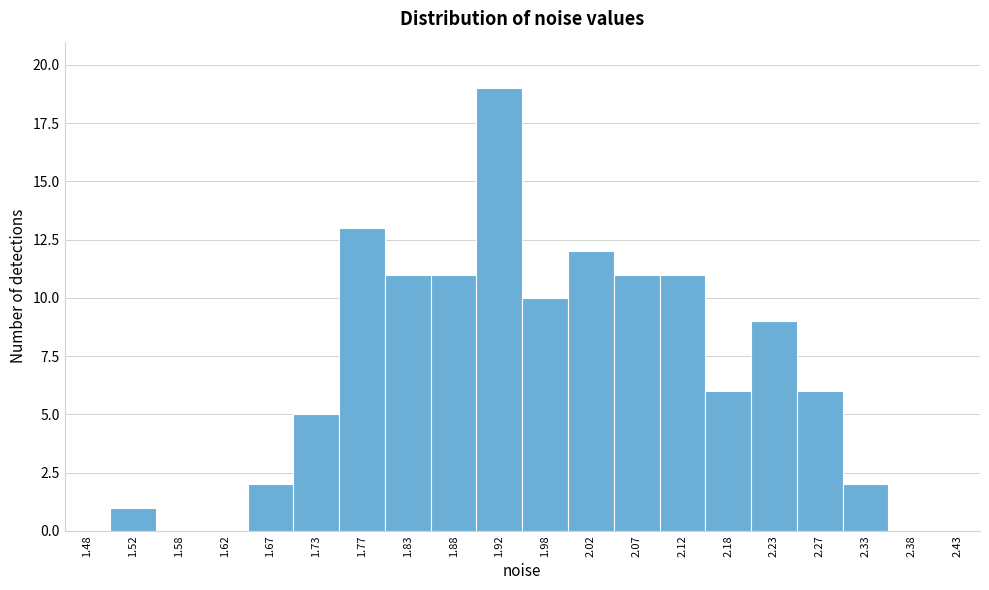

How tall is the bar that spans 2.05 to 2.10 on the x-axis? The values are not printed on the chart, so give them approximately, as read against the axis.

11